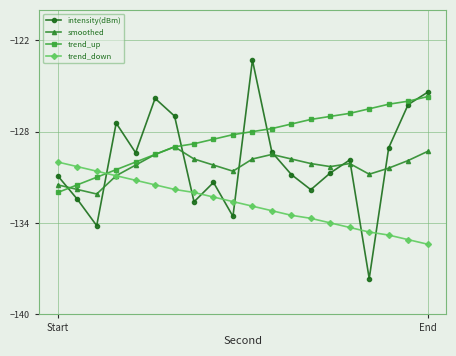

True or false: smoothed has more than 1 interior local peaks.

True